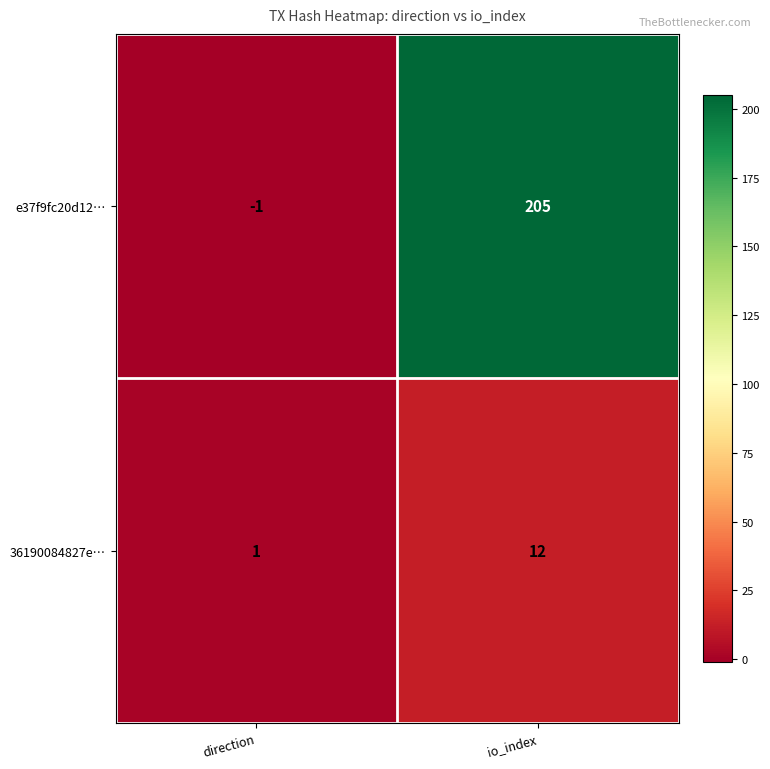

At which label is 36190084827e… closest to 6?

direction